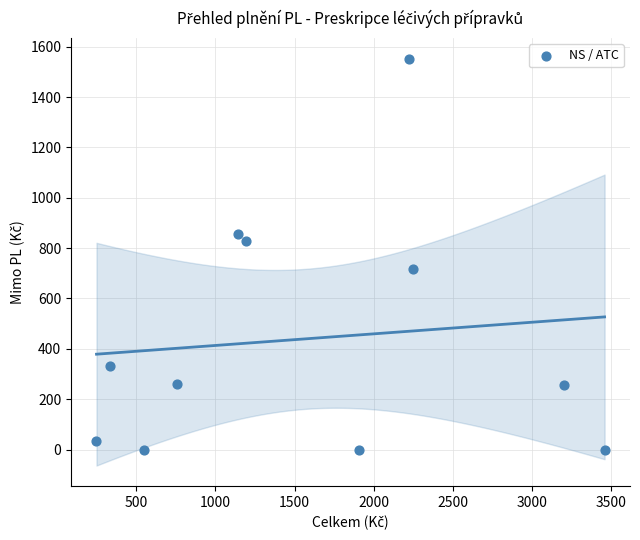

What is the range of X values (max minus min)?

3208.0